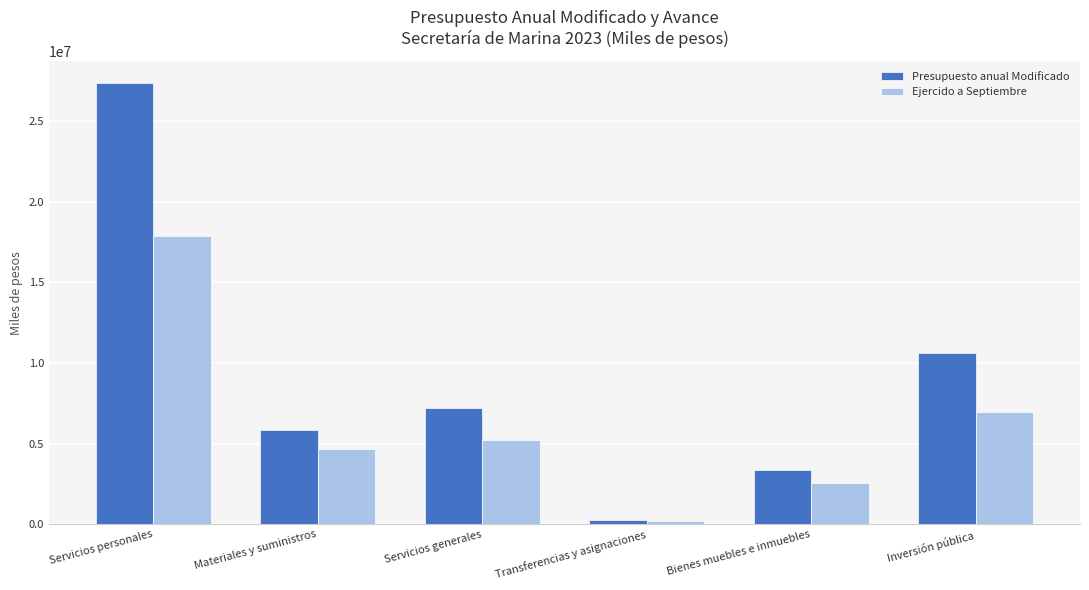

What is the label of the 4th bar from the left?

Transferencias y asignaciones